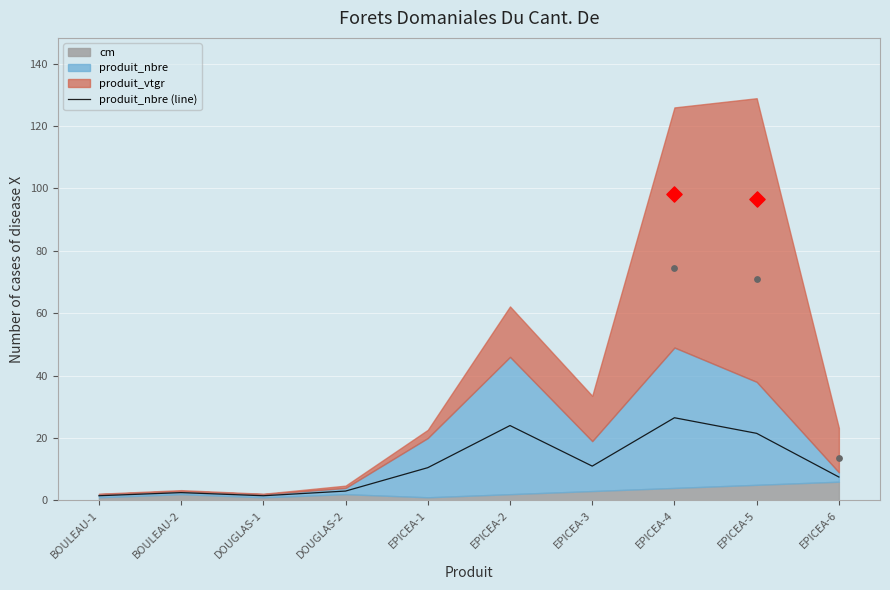

What is the change in value from DOUGLAS-1 to EPICEA-4?

+25.0